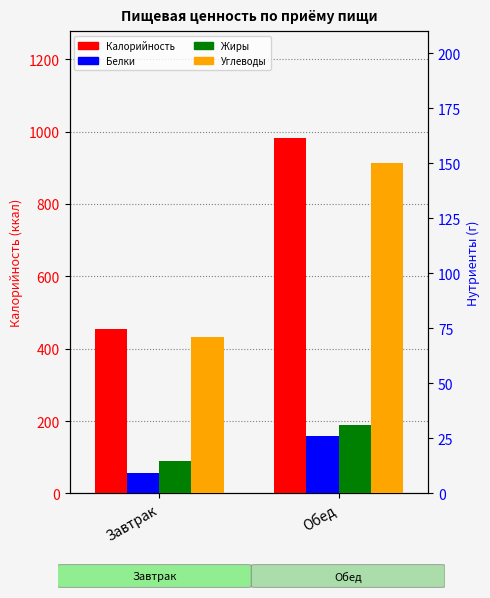

Which series has the largest range (max minus min)?

Калорийность